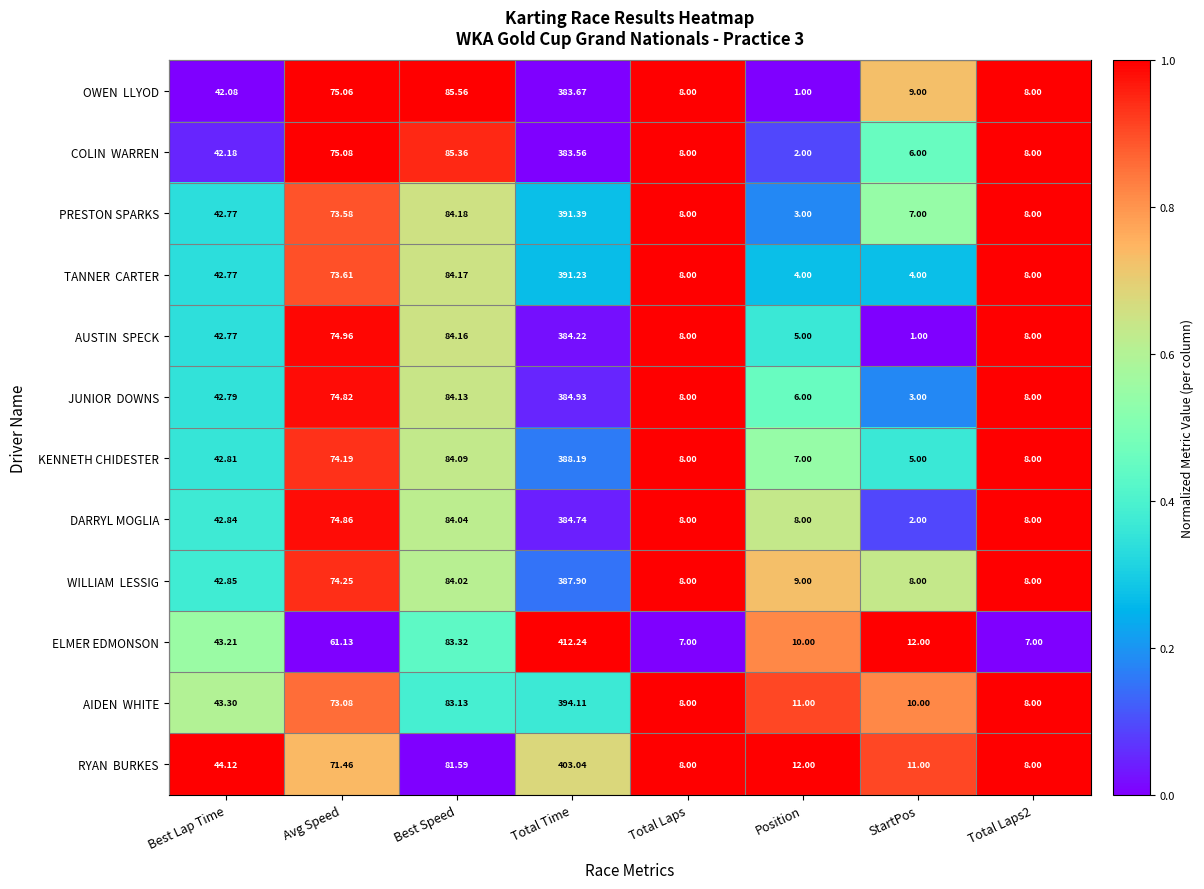

At which category is the sum across all series the highest?

Total Time